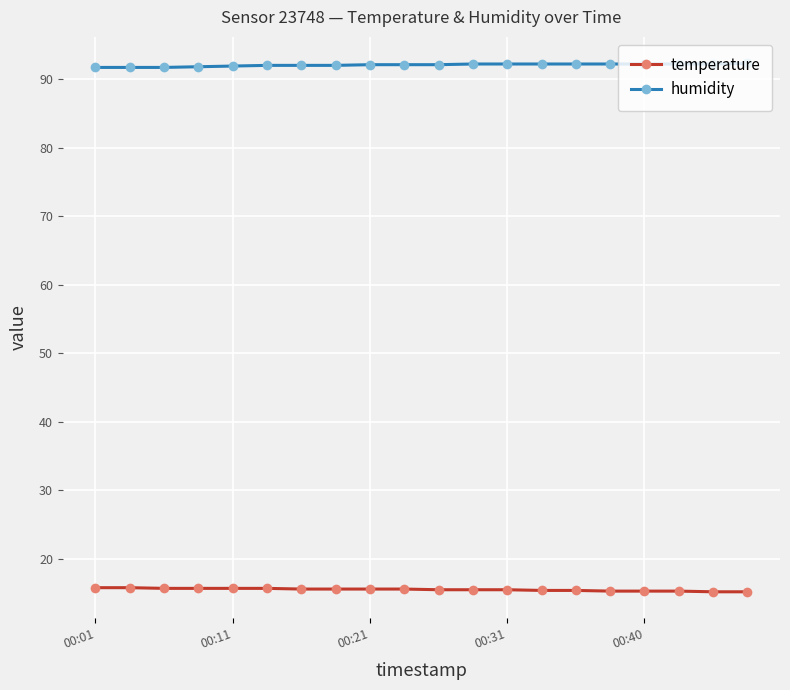

Which series has the largest total across all categories?

humidity